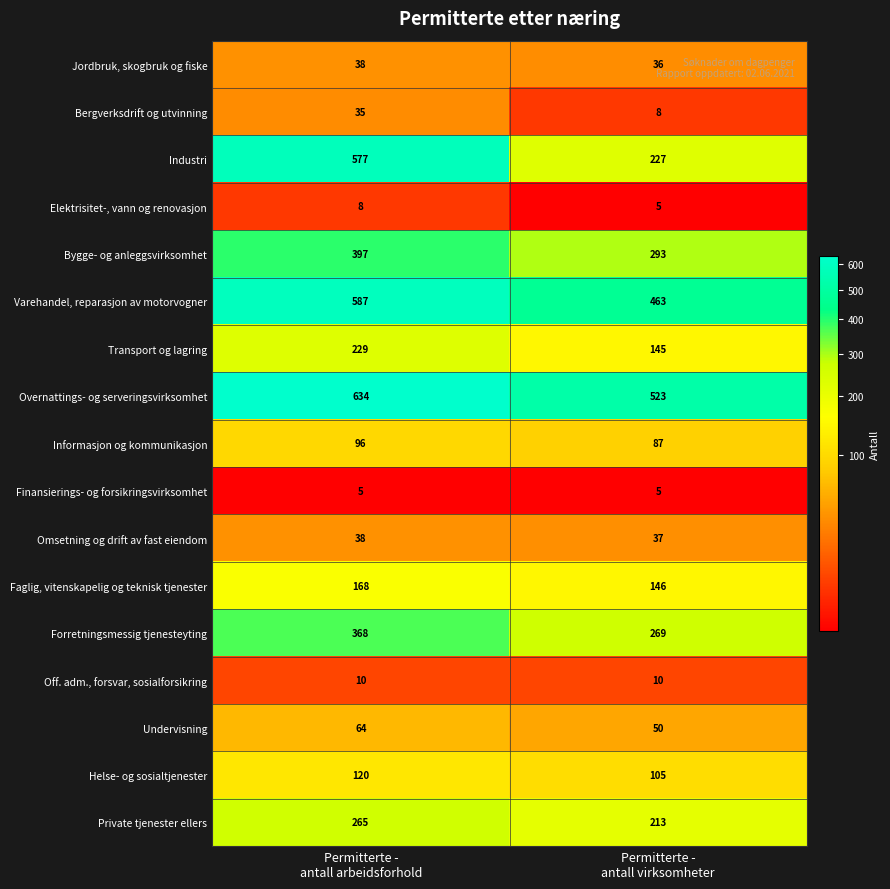

Which series has the widest spread of values?

Industri